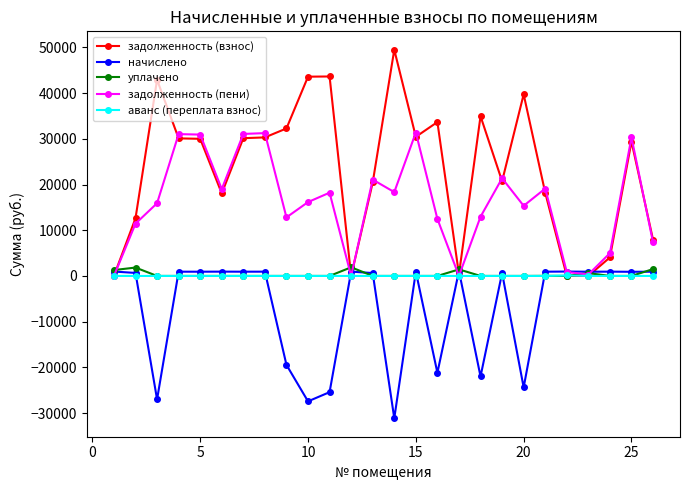

How many positive values does the начислено series have?

18